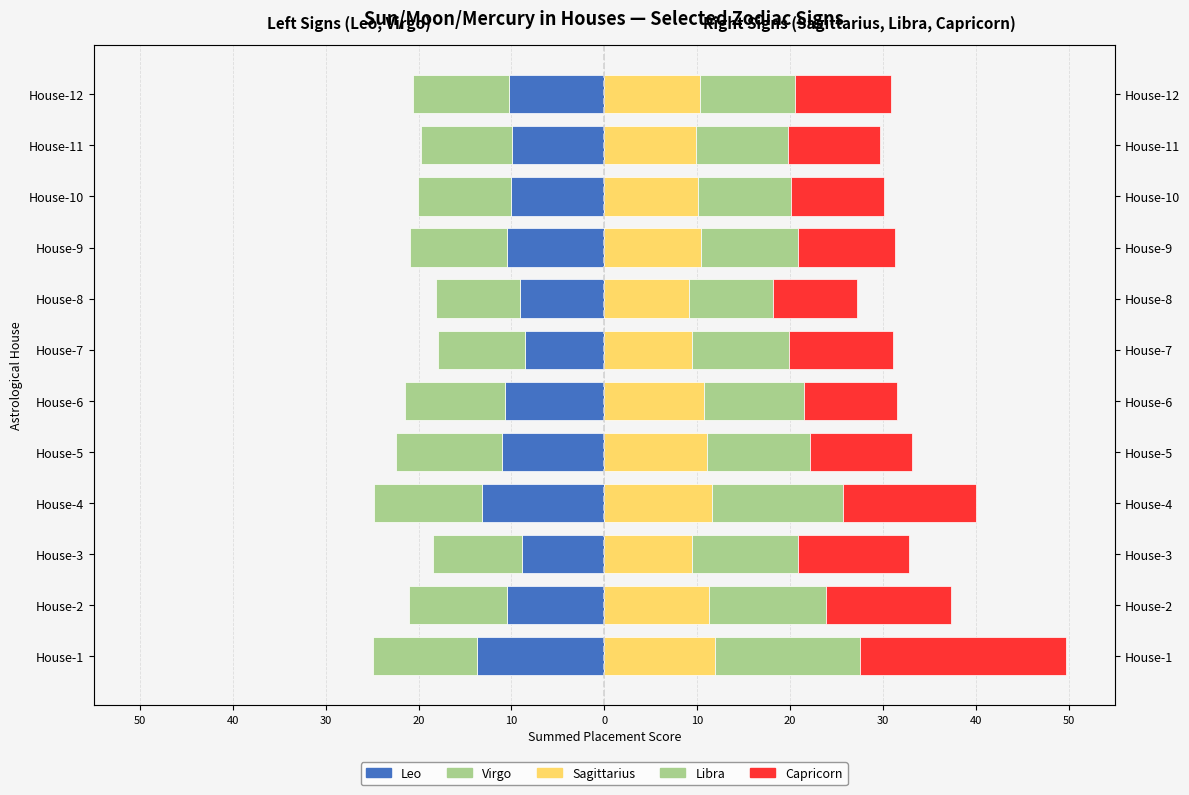

What is the lowest value of the Leo series?

-13.8